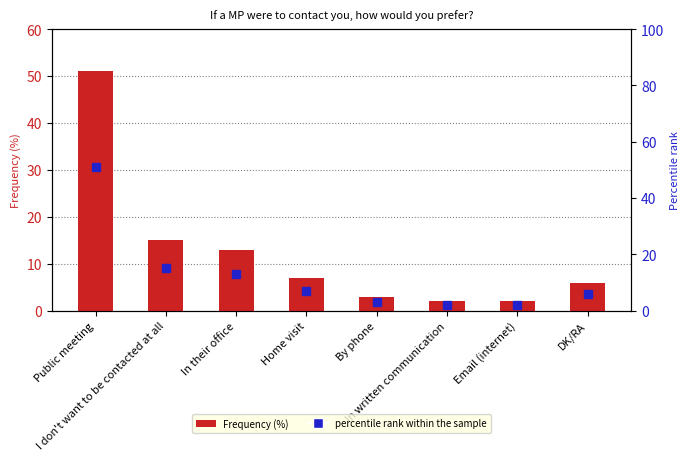

What is the difference between the maximum and minimum values in the percentile rank within the sample series?

49